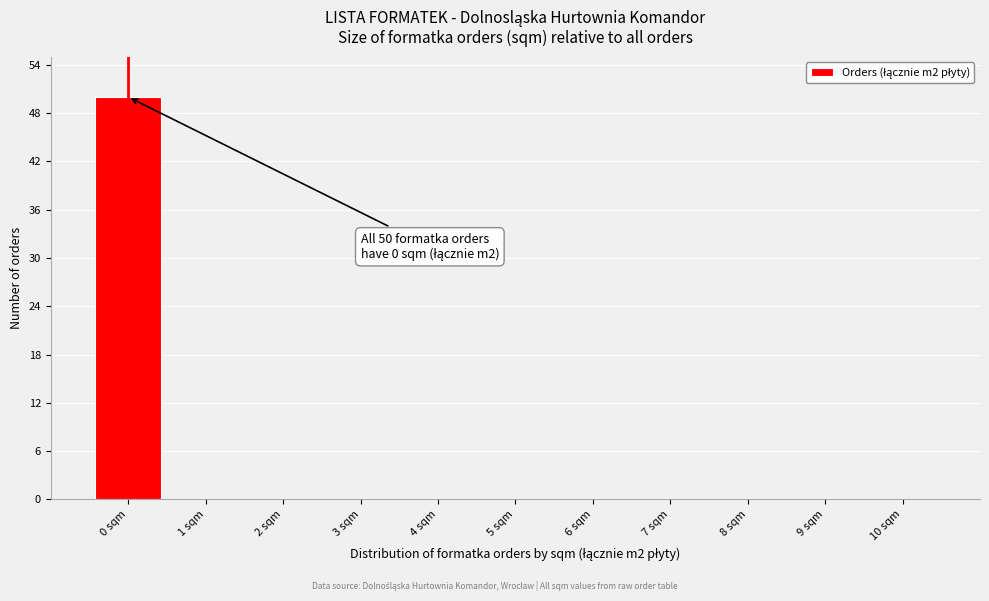

Which range on the x-axis has the tallest bar?

-0.5 to 0.5